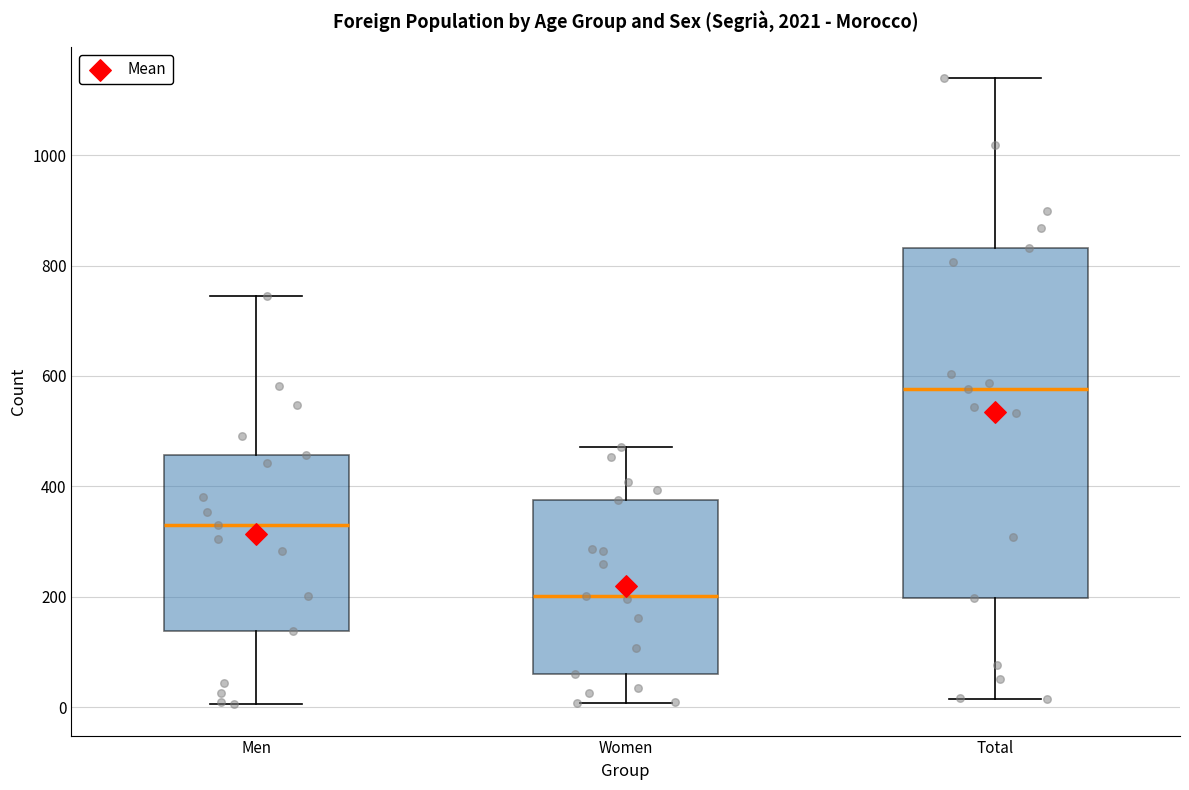

Reading left to right, read every box against the y-axis: the position of its median line, the range the box covers, and the ends of its whiskers. The values are not printed on the chart, so give them approximately, as read against the axis.

Men: median 340, box 140 to 460, whiskers 0 to 740
Women: median 200, box 60 to 380, whiskers 0 to 480
Total: median 580, box 200 to 840, whiskers 20 to 1140